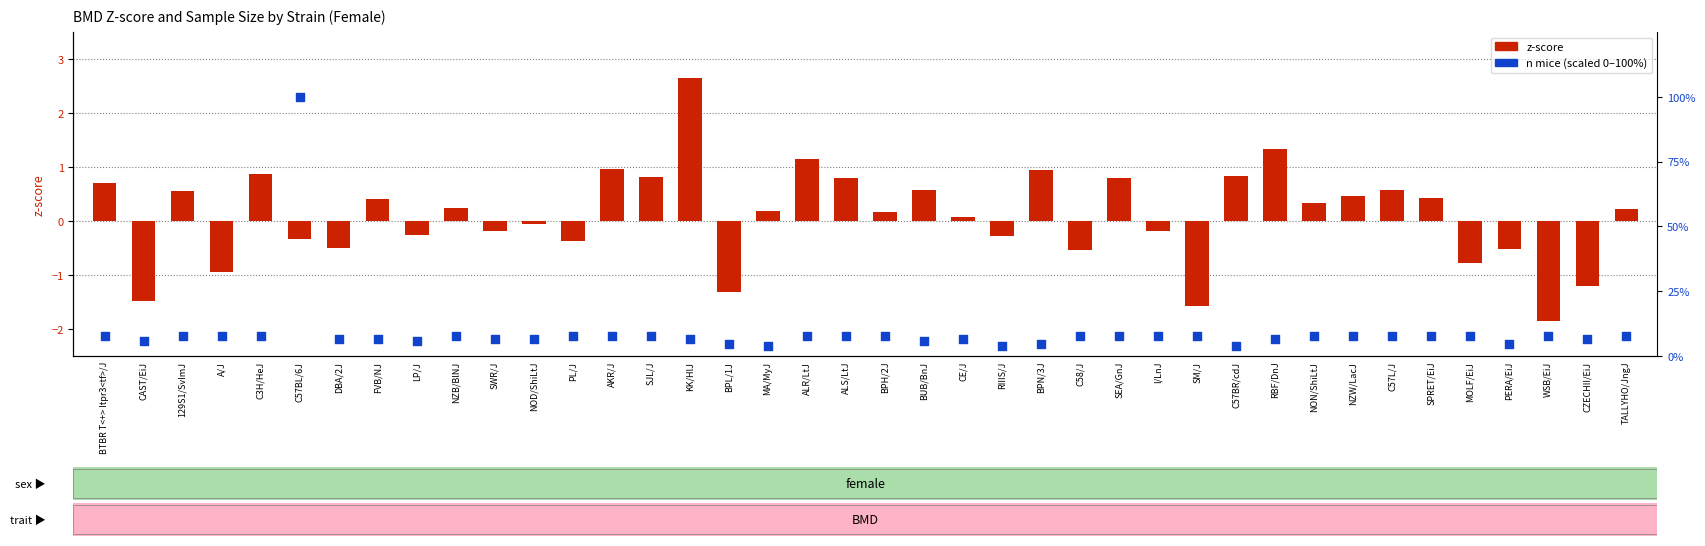

What is the total value across all series at BPN/3J?

5.7